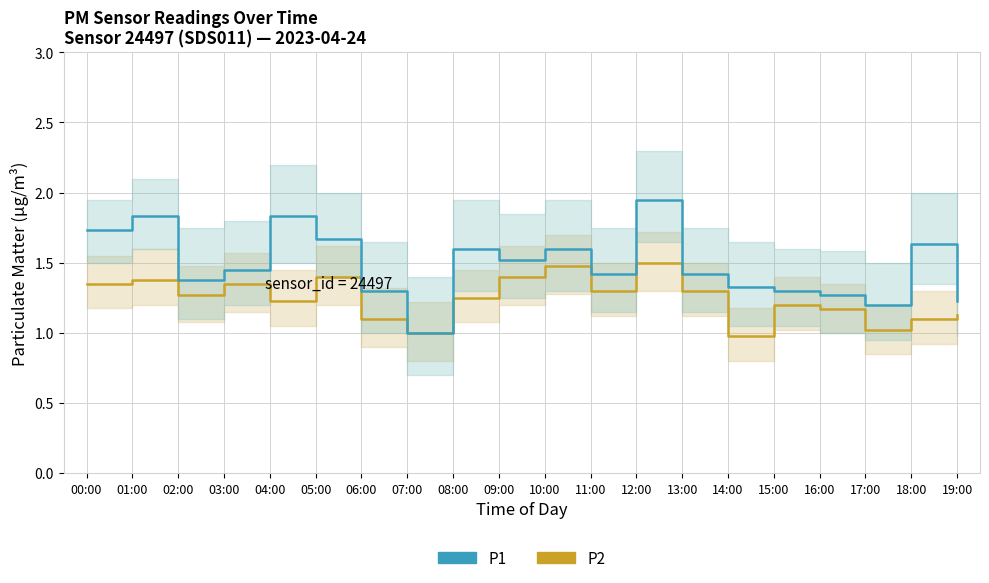

Reading left to right, list all the values displayed in this chart.

P2: 1.4	1.4	1.3	1.4	1.2	1.4	1.1	1.0	1.2	1.4	1.5	1.3	1.5	1.3	1.0	1.2	1.2	1.0	1.1	1.1
P1: 1.7	1.8	1.4	1.4	1.8	1.7	1.3	1.0	1.6	1.5	1.6	1.4	1.9	1.4	1.3	1.3	1.3	1.2	1.6	1.2